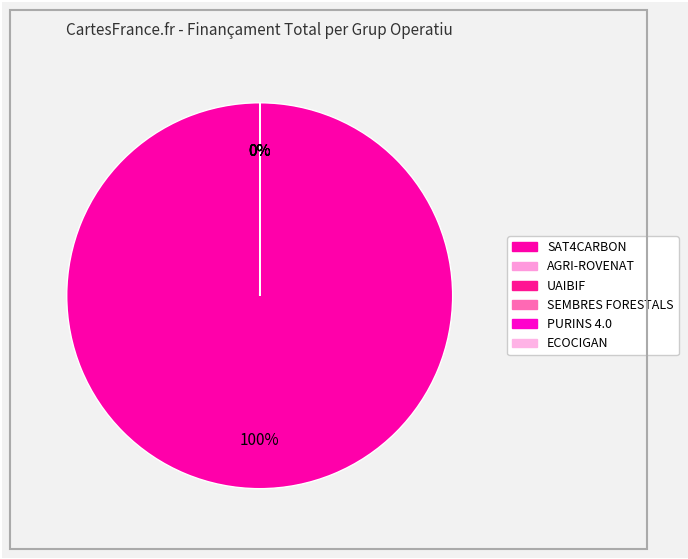

How many segments does this pie chart have?

6